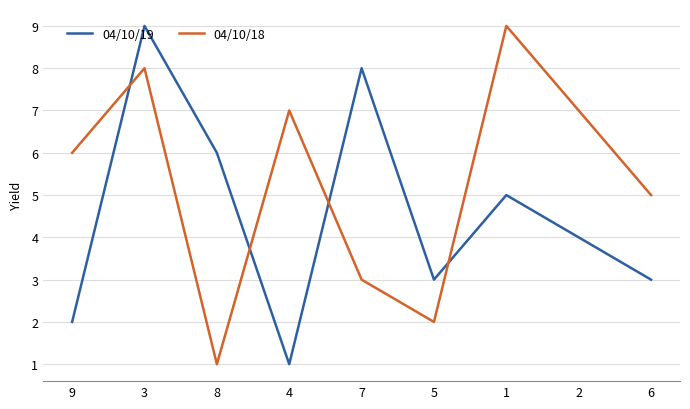

What is the sum of all 04/10/18 values?

48